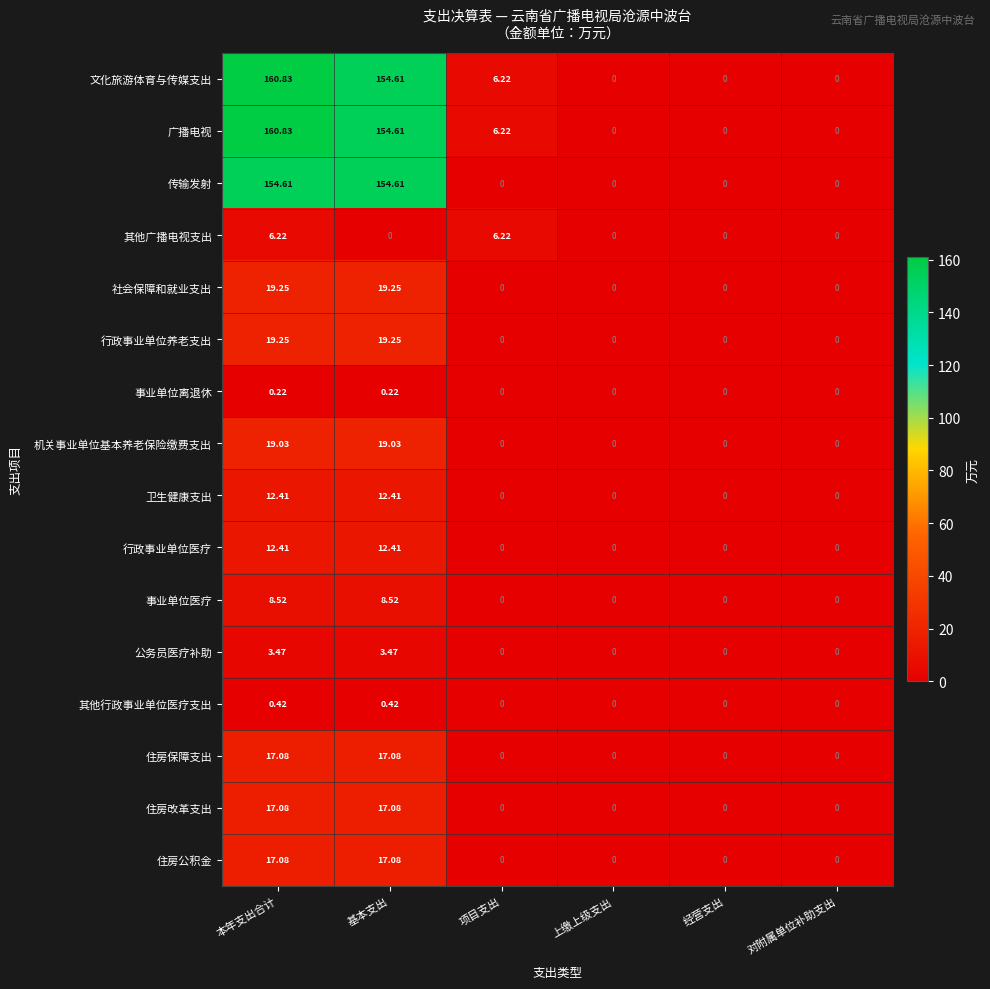

How many data points in 其他广播电视支出 are above 0?

2